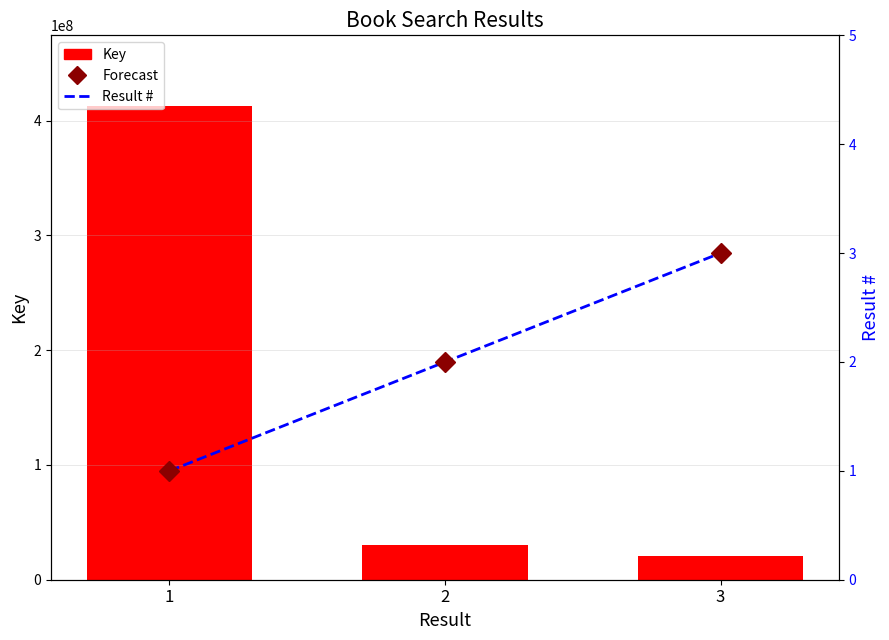

Is it true that Forecast equals 1 at 2?

False